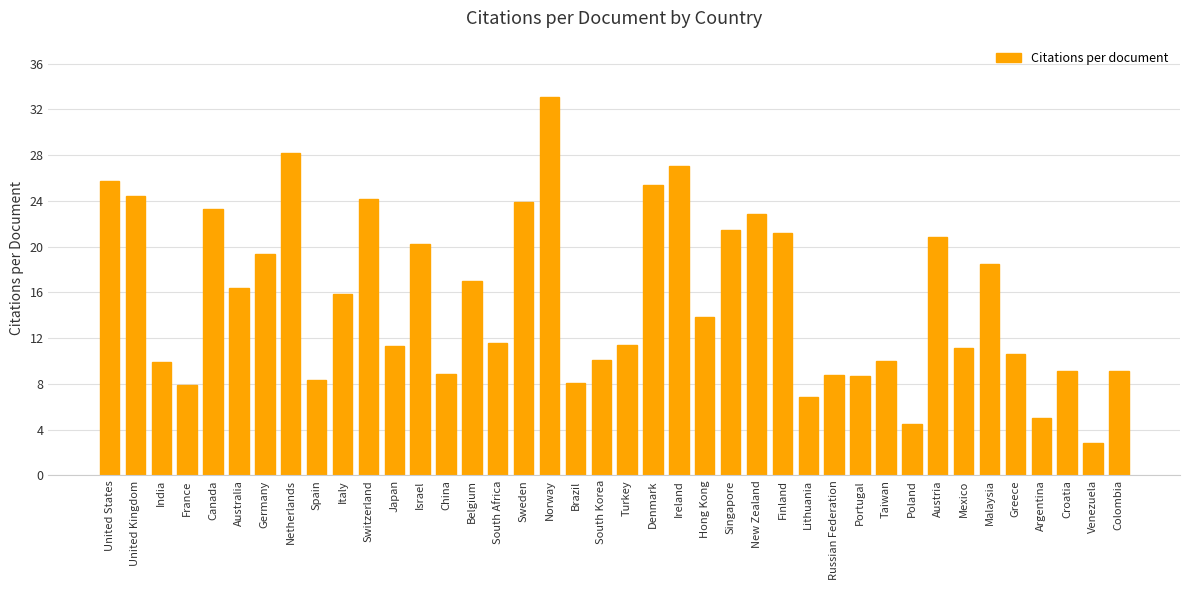

The value at Russian Federation is 8.8. True or false?

True